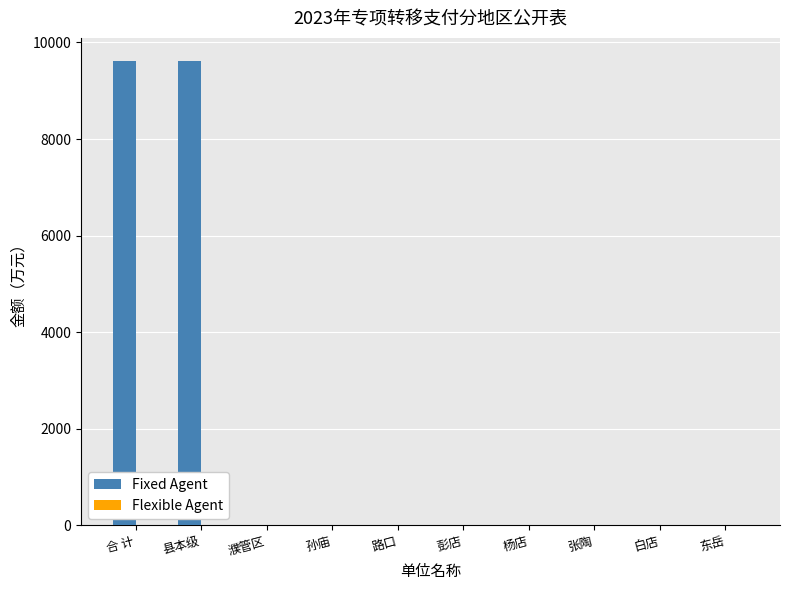

What is the greatest value displayed?

9613